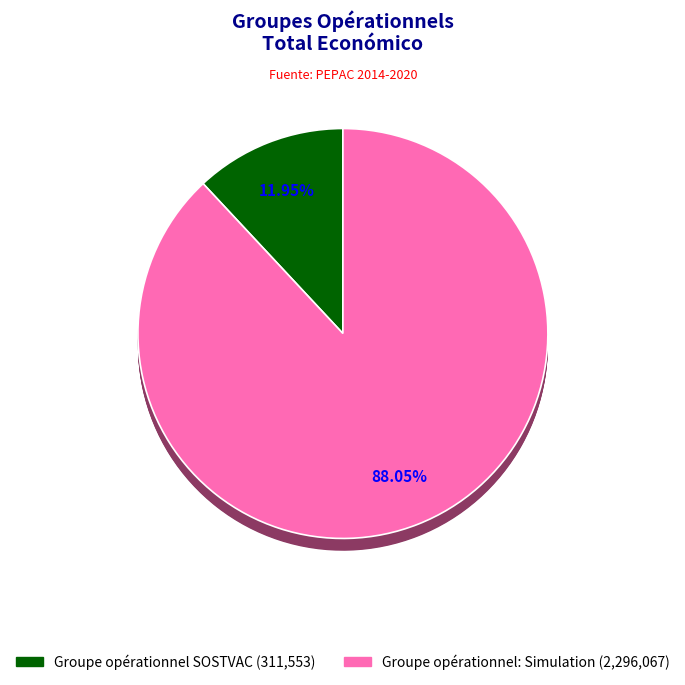

Which category has the biggest portion of the pie?

Groupe opérationnel: Simulation